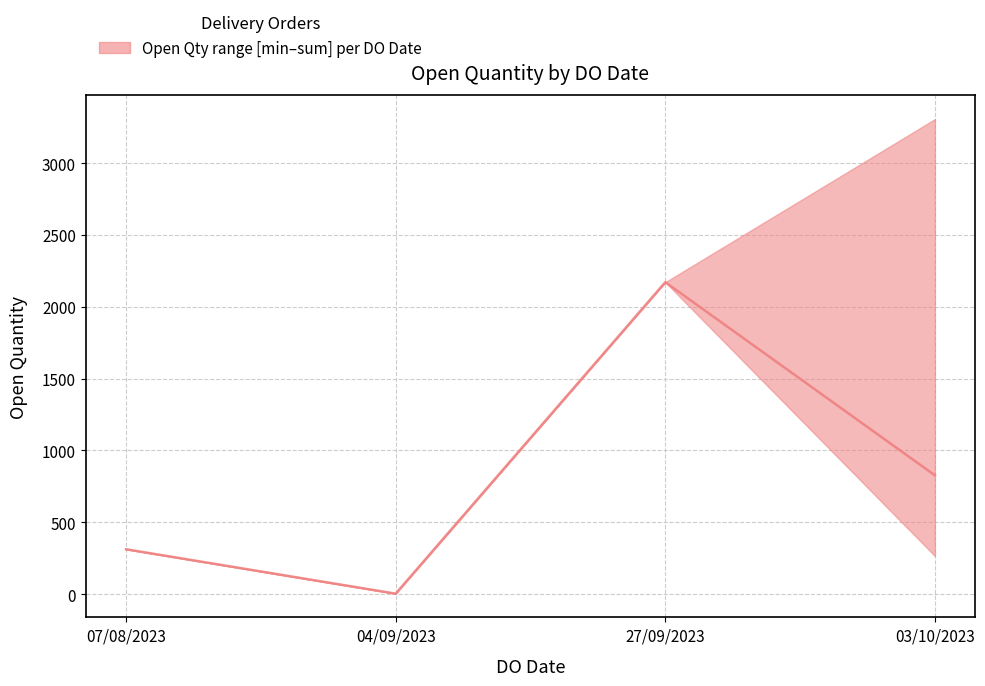

Which label corresponds to the smallest value in the chart?

04/09/2023